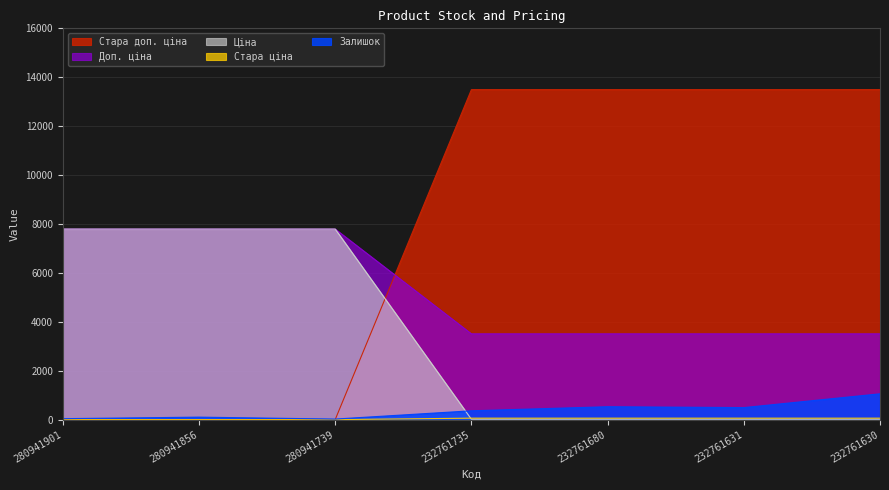

True or false: Доп. ціна has a value of 3508.0 at 232761680.

True